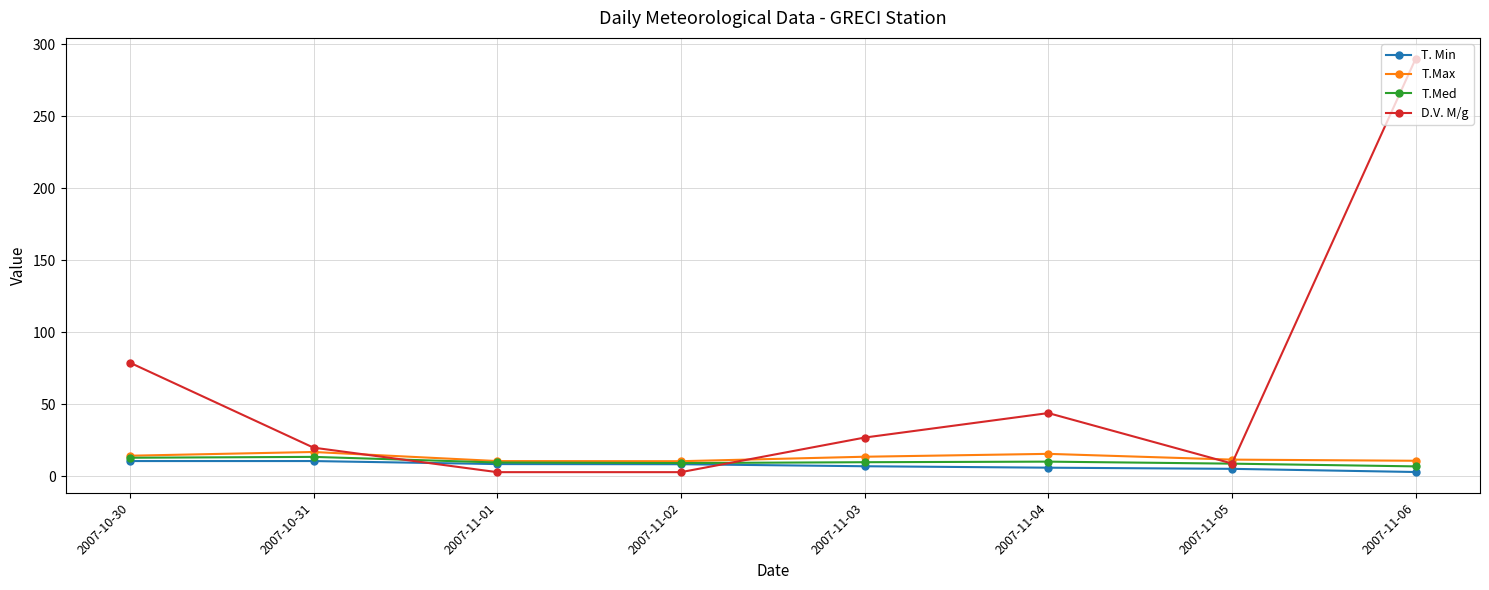

What is the sum of the T.Med values at 2007-11-04 and 2007-11-06?

17.3